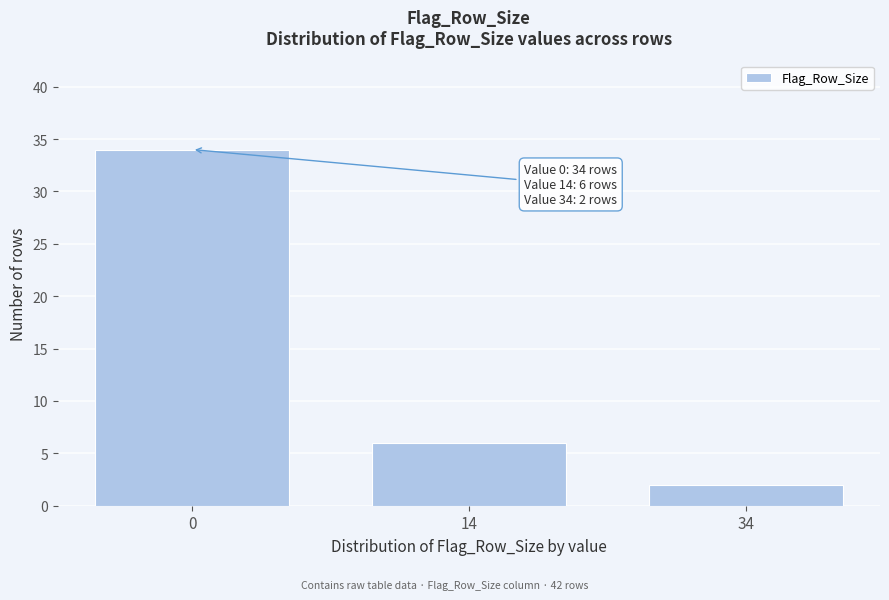

Reading left to right, transcribe all the data shown in this chart.

34	6	2